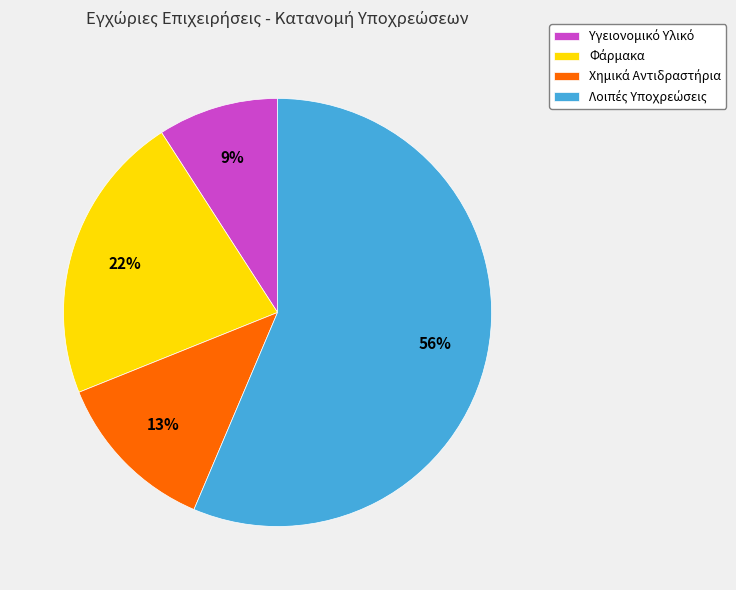

To the nearest percent, what is the average slice percentage?

25%